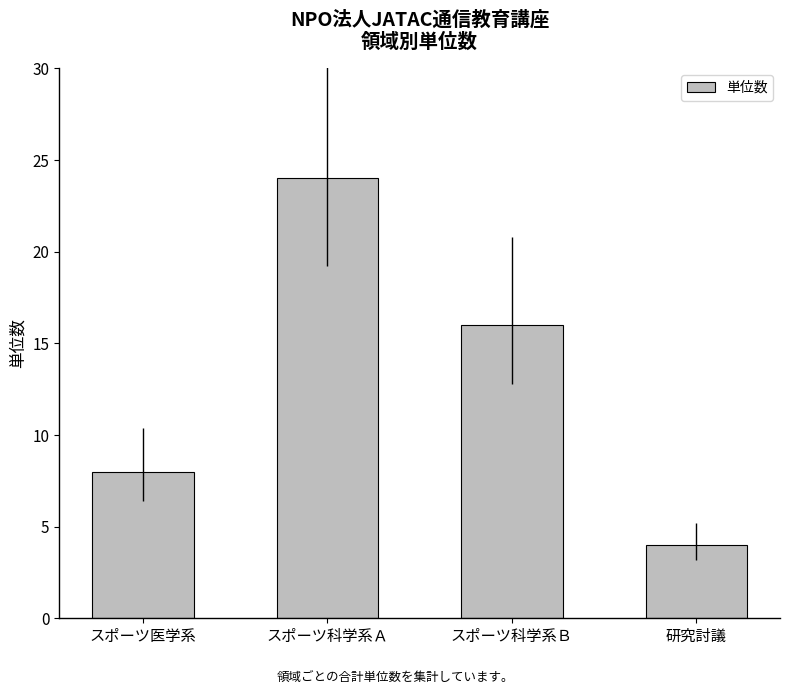

What is the smallest value displayed?

4